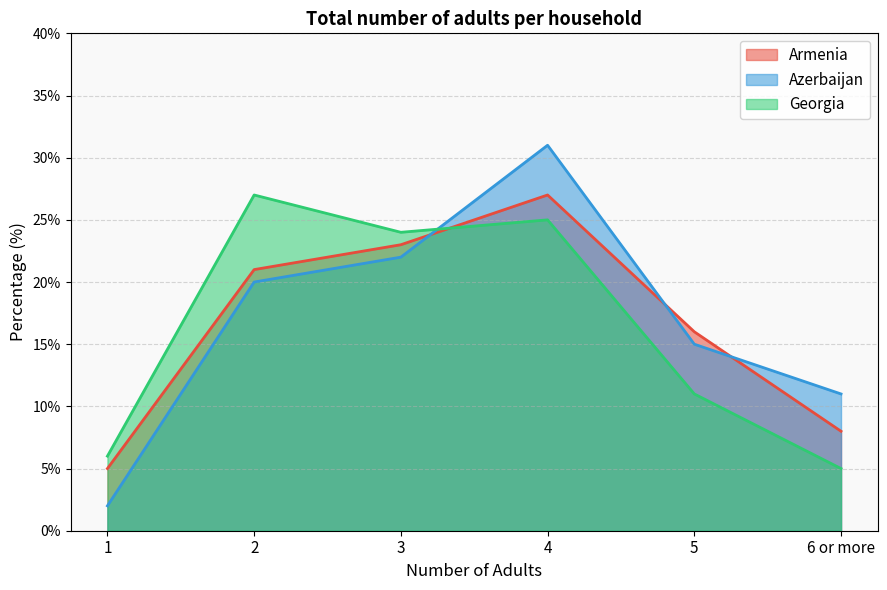

What are all the series names shown in the legend?

Armenia, Azerbaijan, Georgia